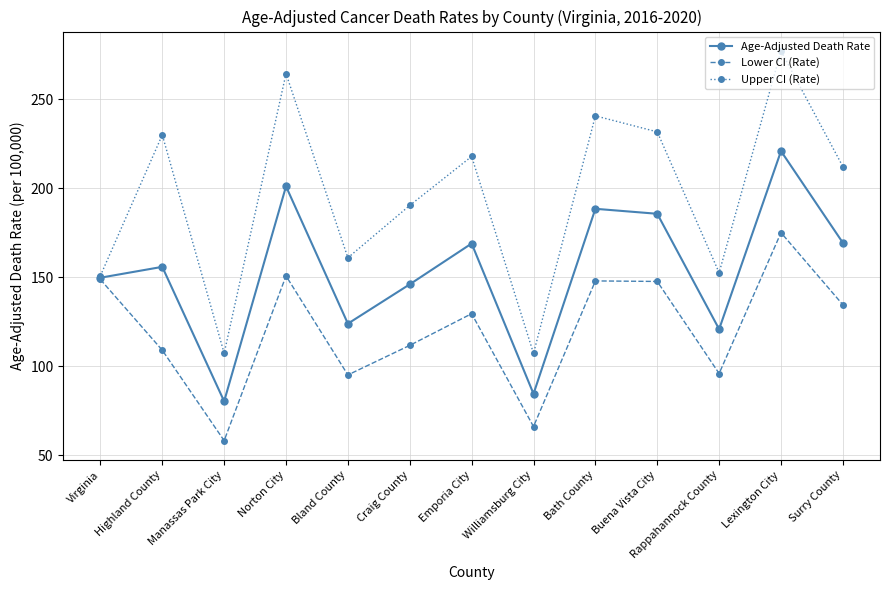

How many distinct data groups are displayed?

3